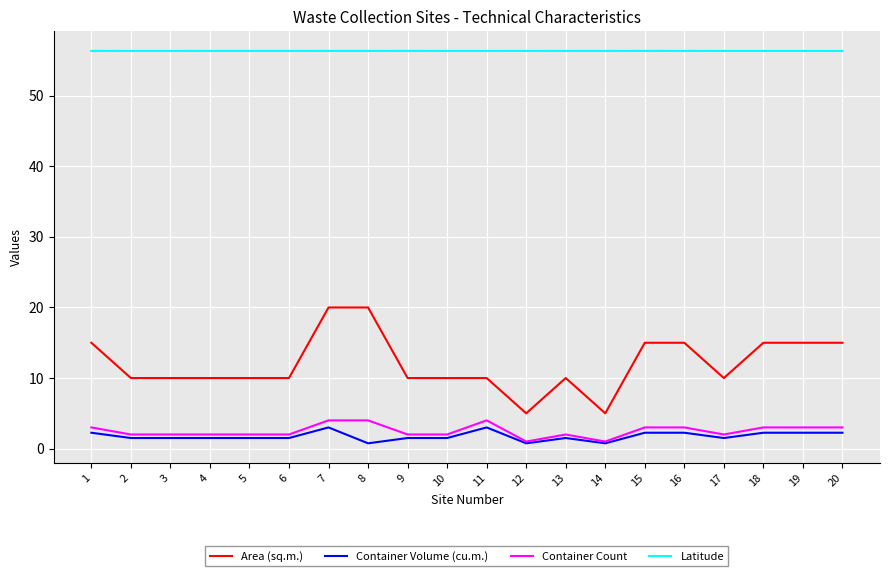

Rank the series at 8 from lowest to highest value.

Container Volume (cu.m.), Container Count, Area (sq.m.), Latitude